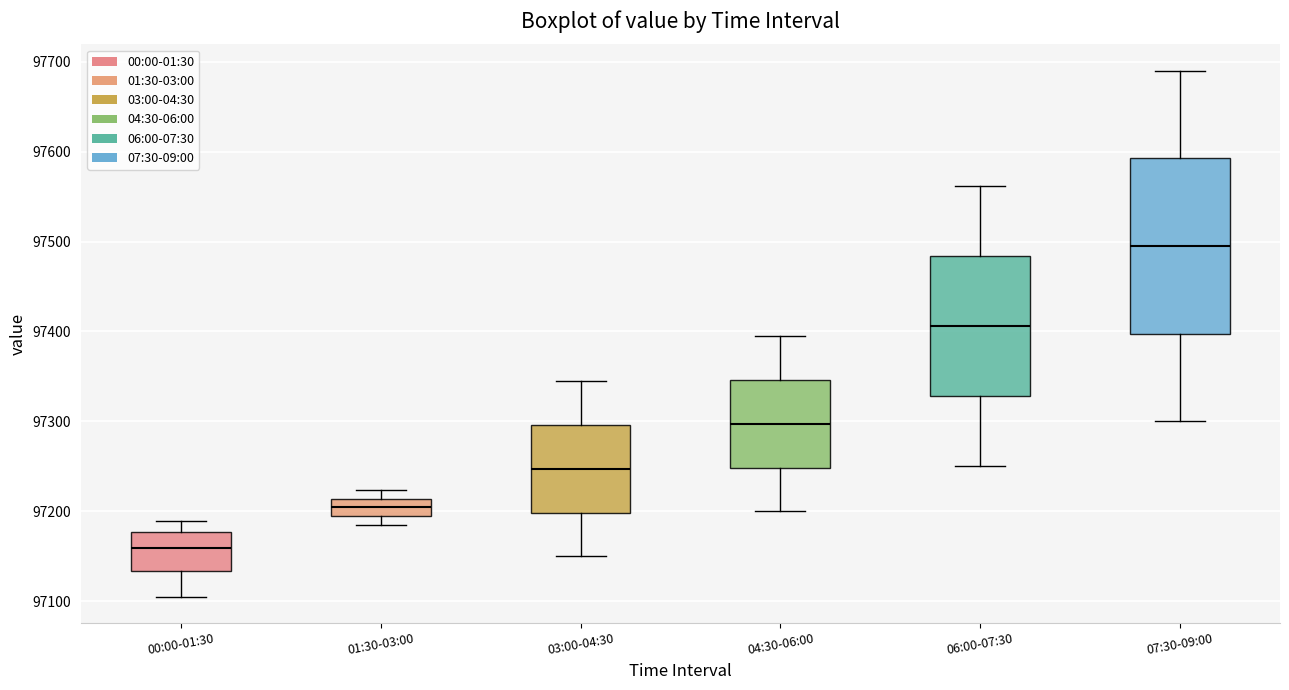

Reading left to right, transcribe this box plot: for each box, give where its median line is, the range the box spans, and where its two whiskers end, as read against the y-axis. The values are not printed on the chart, so give them approximately, as read against the axis.

00:00-01:30: median 97160, box 97130 to 97180, whiskers 97100 to 97190
01:30-03:00: median 97200, box 97190 to 97210, whiskers 97190 (just below the box's lower edge) to 97220
03:00-04:30: median 97250, box 97200 to 97300, whiskers 97150 to 97350
04:30-06:00: median 97300, box 97250 to 97350, whiskers 97200 to 97400
06:00-07:30: median 97410, box 97330 to 97480, whiskers 97250 to 97560
07:30-09:00: median 97500, box 97400 to 97590, whiskers 97300 to 97690